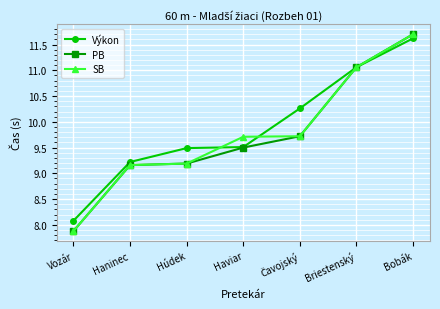

Does the chart have visible grid lines?

Yes